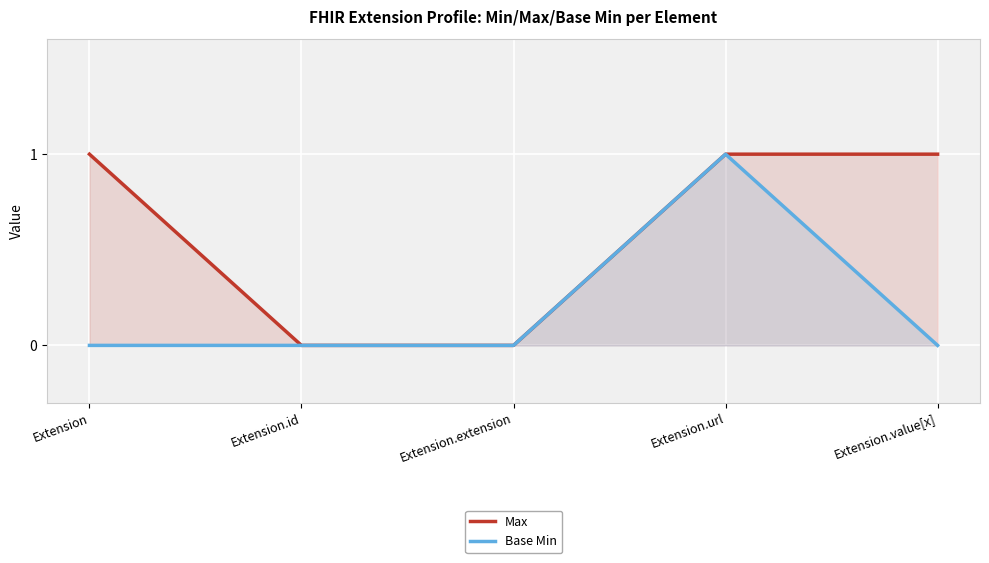

True or false: Max has more than 0 interior local peaks.

False